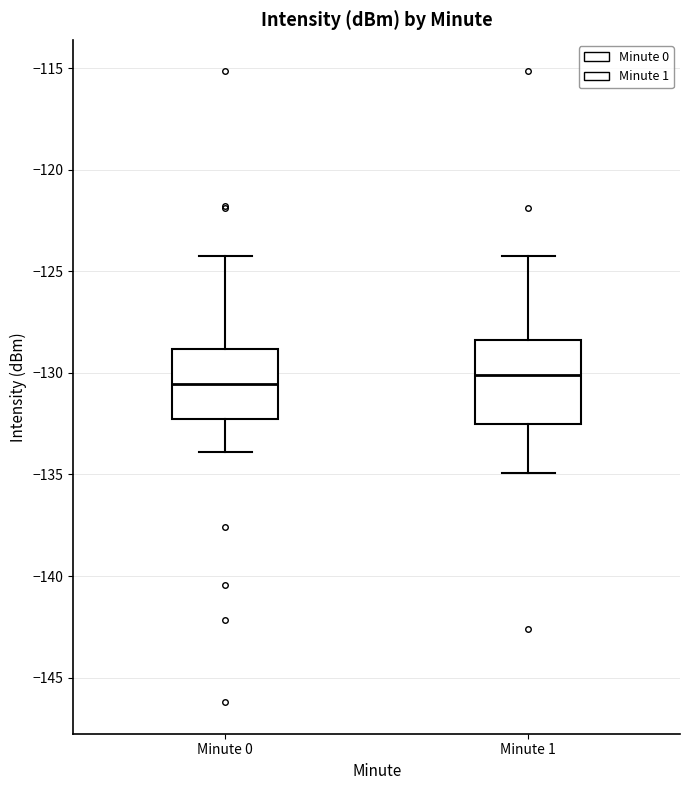

Where is the upper edge of the box for Minute 1 on the y-axis? The values are not printed on the chart, so give them approximately, as read against the axis.

-128.5